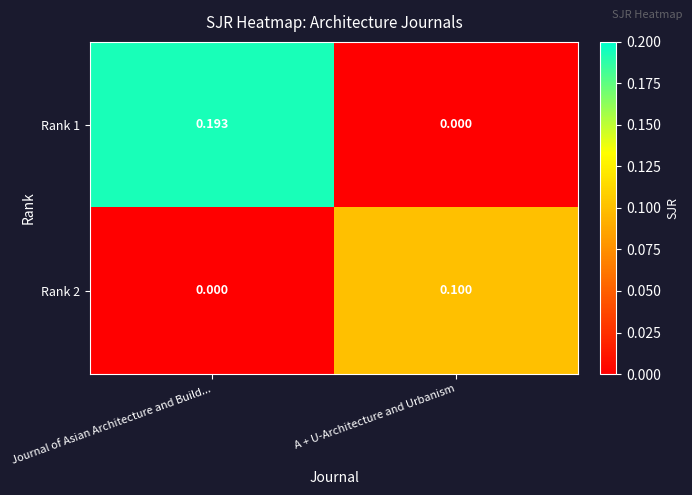

List the labels in order of Rank 2 value, smallest first.

Journal of Asian Architecture and Build..., A + U-Architecture and Urbanism